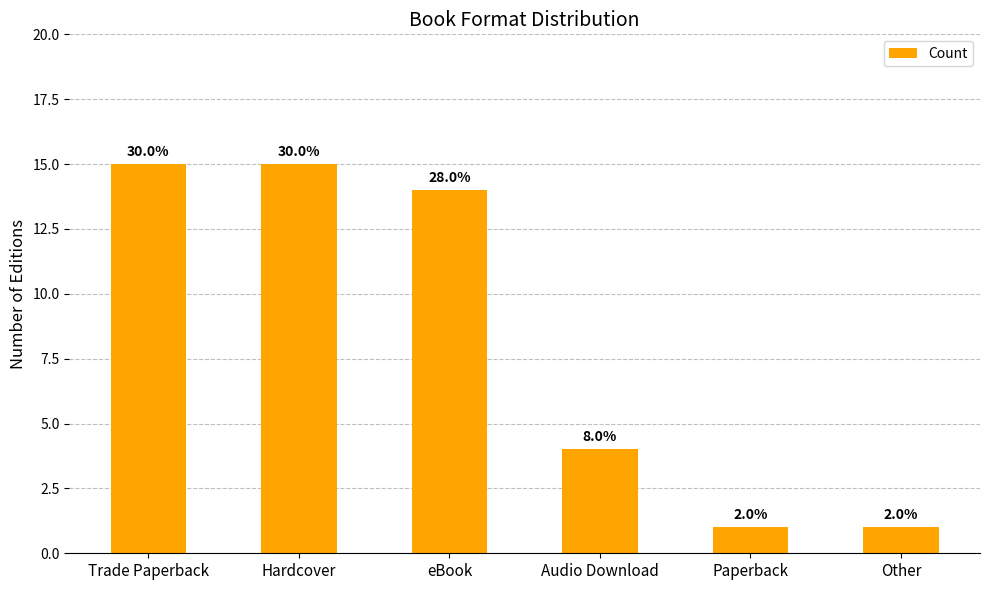

What is the sum of the values at Audio Download and eBook?

18